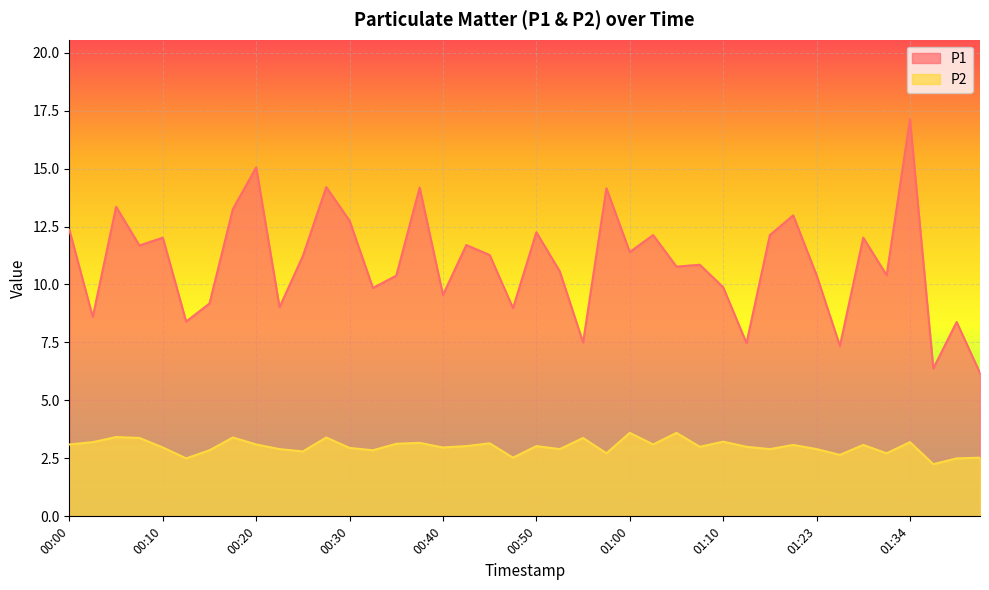

Which has a higher value, 01:17 or 00:20?

00:20